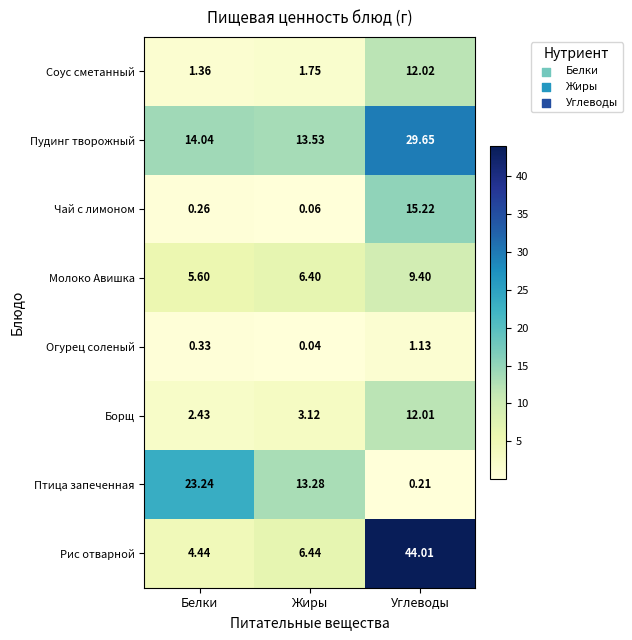

At which label is Птица запеченная closest to 11?

Жиры